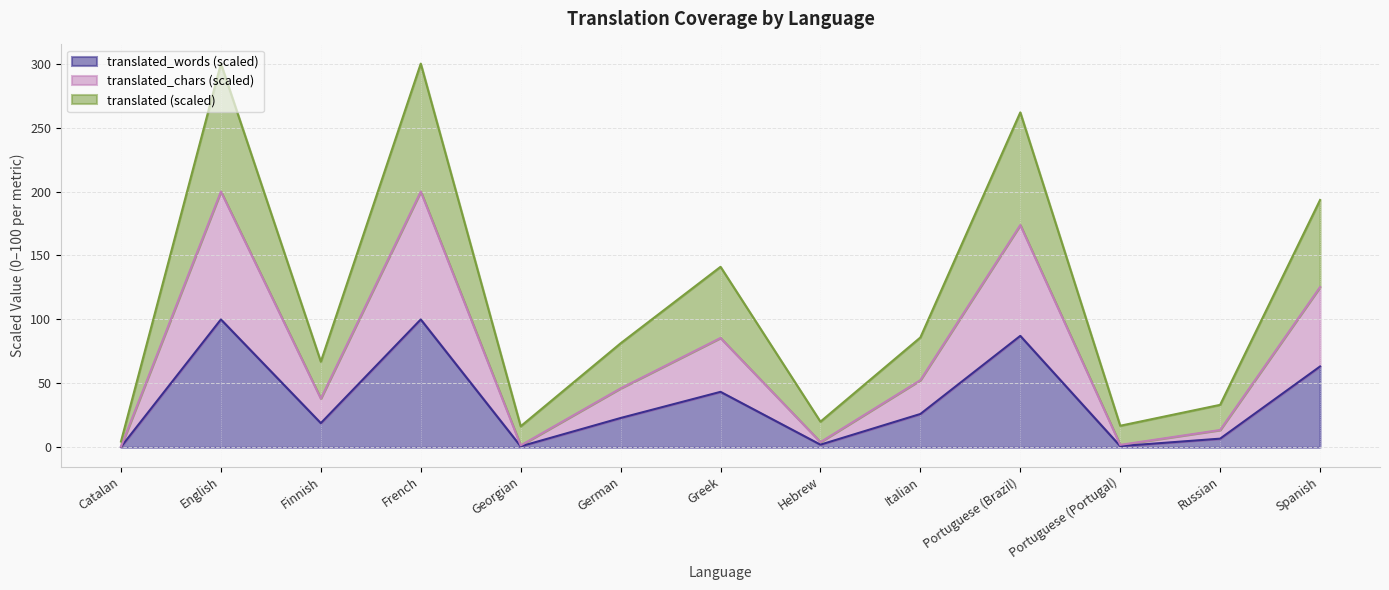

What is the label of the 5th point from the left?

Georgian